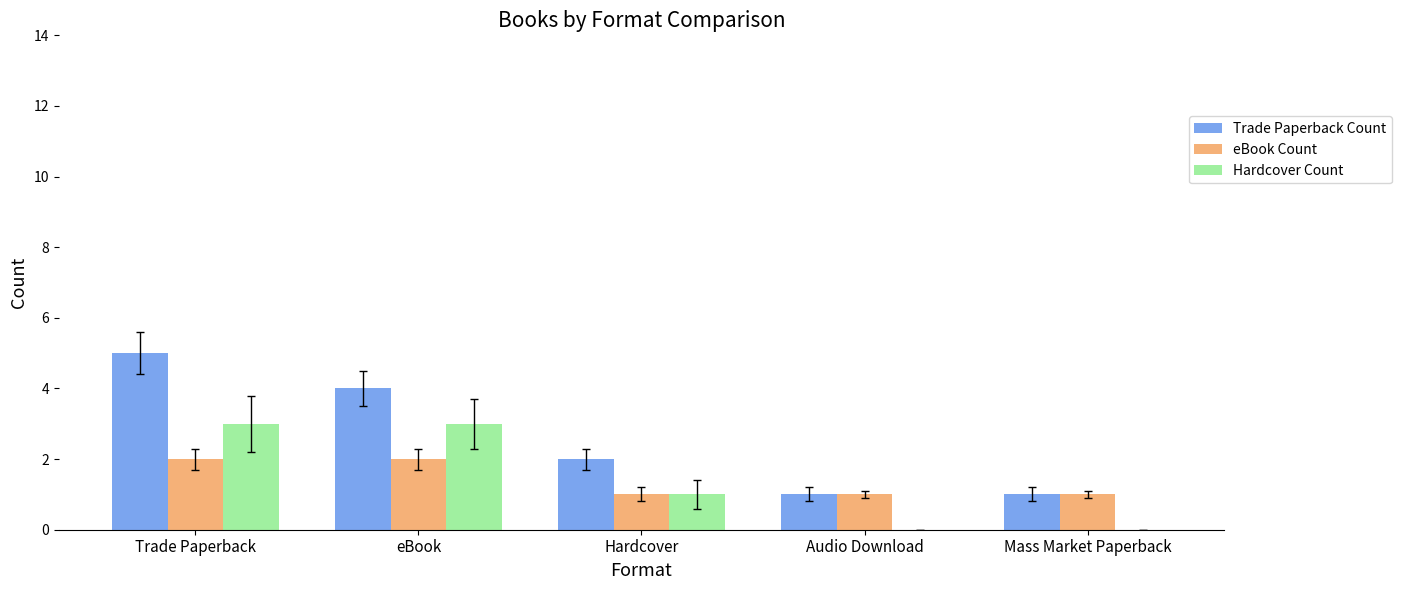

How many Trade Paperback Count values are between 1 and 4?

4